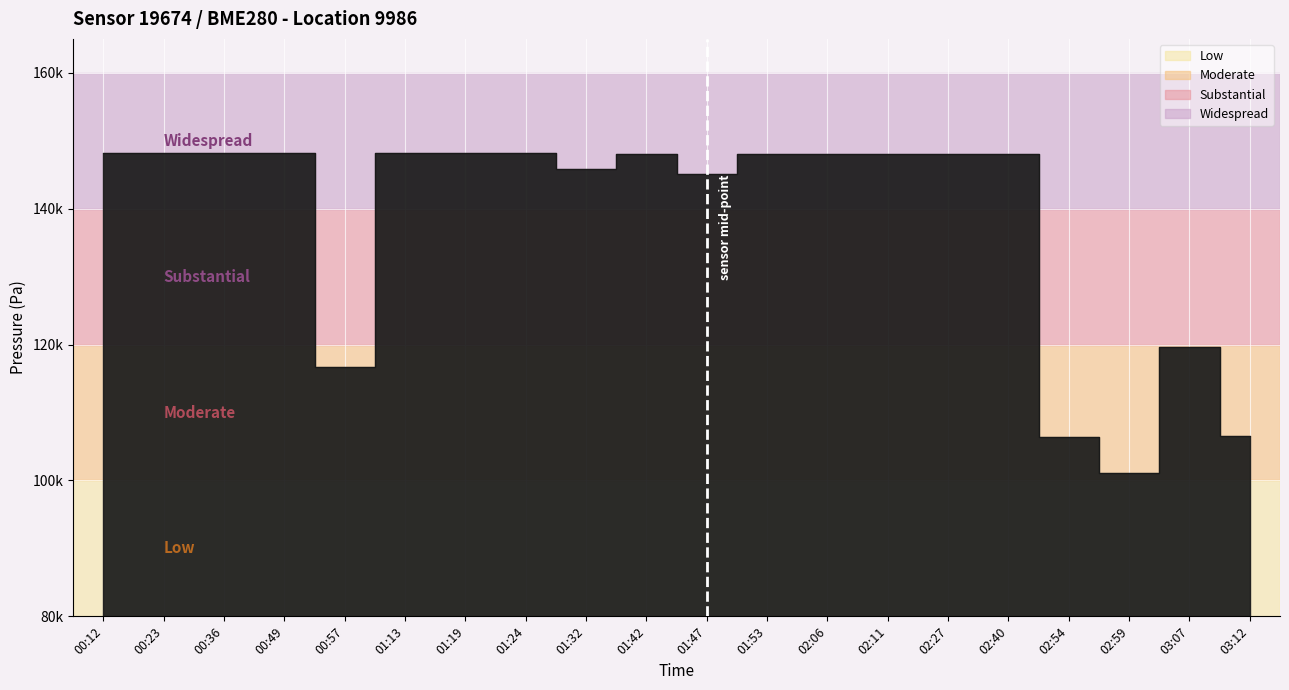

The humidity series shows 33.4 at 02:27. True or false?

False